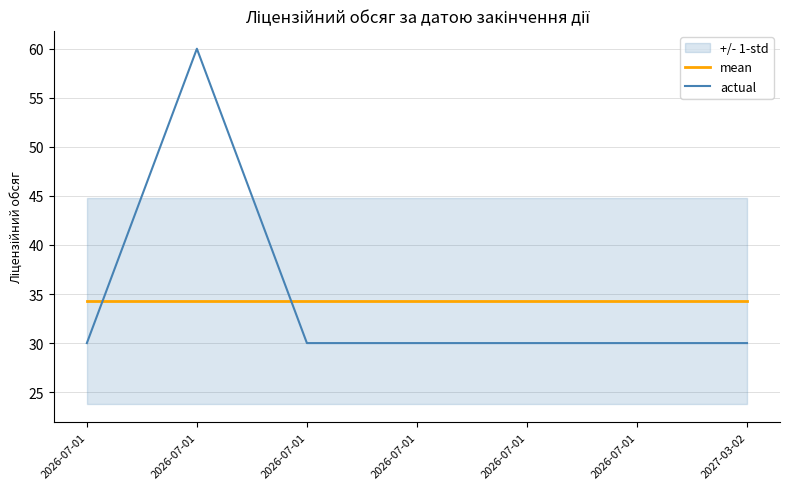

Rank the categories by actual value from highest to lowest.

2026-07-01, 2026-07-01, 2026-07-01, 2026-07-01, 2026-07-01, 2026-07-01, 2027-03-02